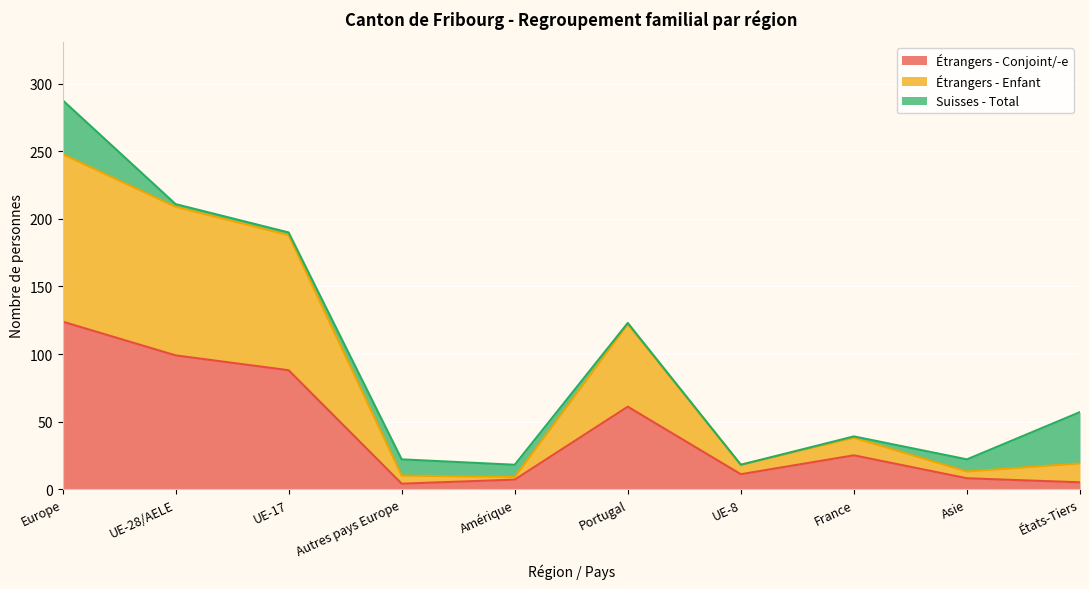

The value of Étrangers - Conjoint/-e at France is 25. True or false?

True